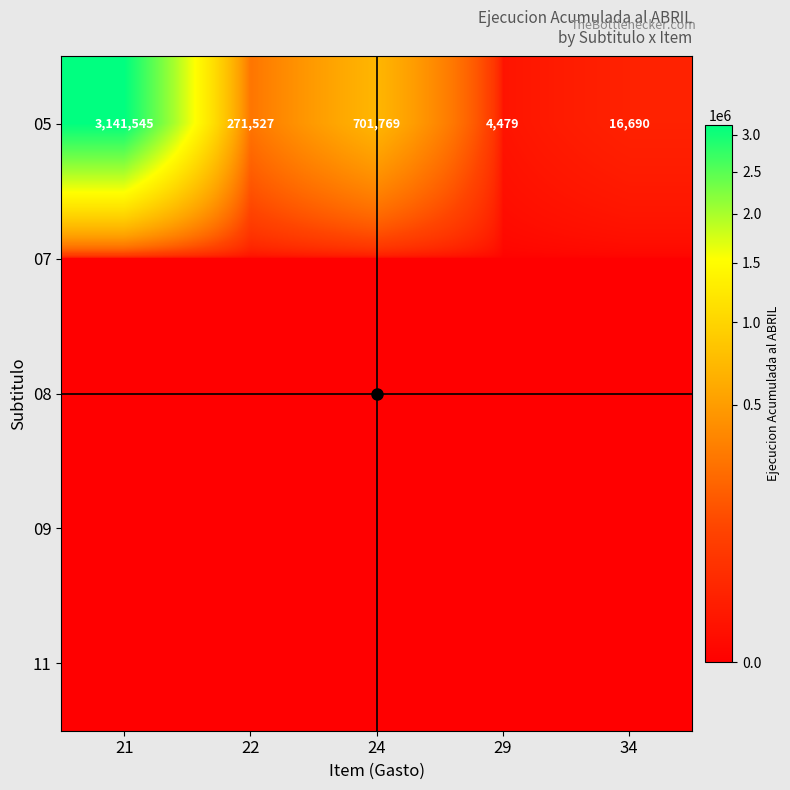

At which category is the sum across all series the highest?

21